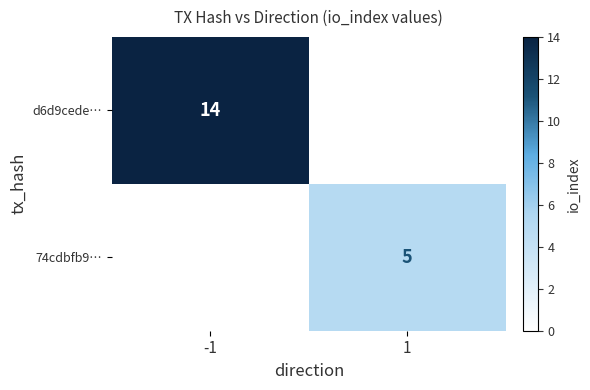

True or false: d6d9cede… has a value of 6 at -1.

False